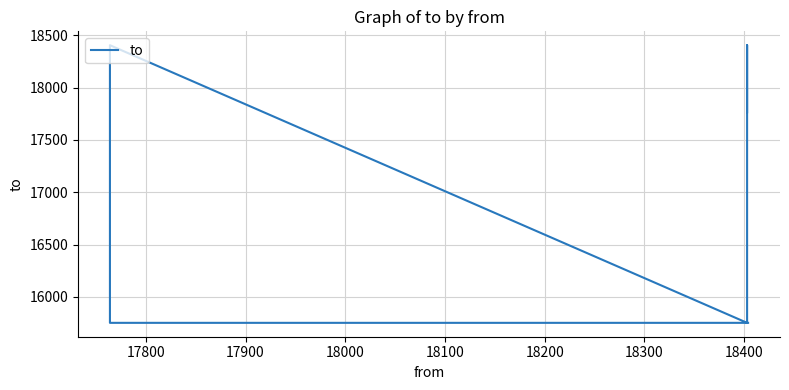

What is the greatest value displayed?

18404